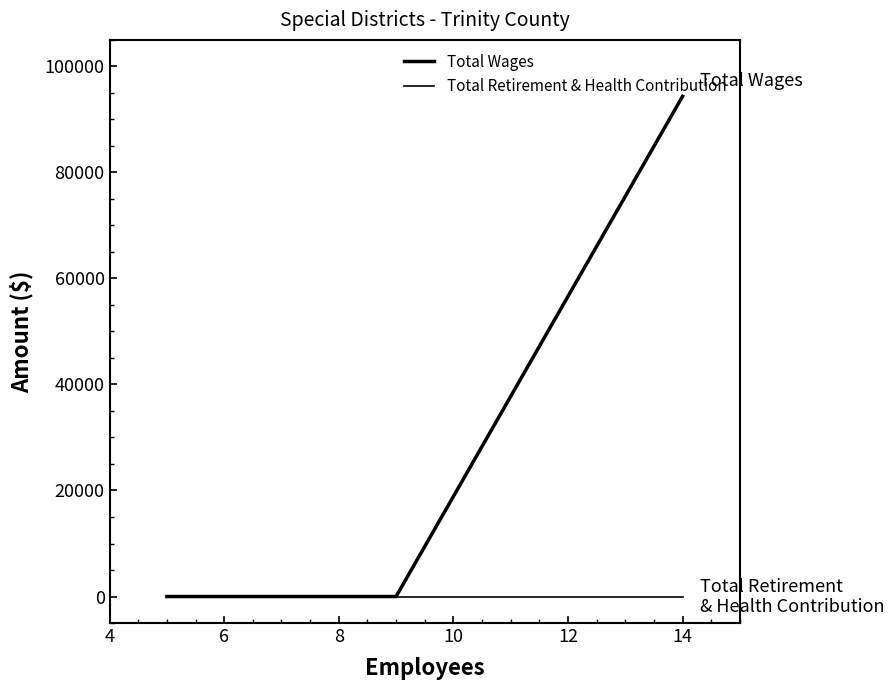

True or false: Total Wages and Total Retirement & Health Contribution cross at least once.

False